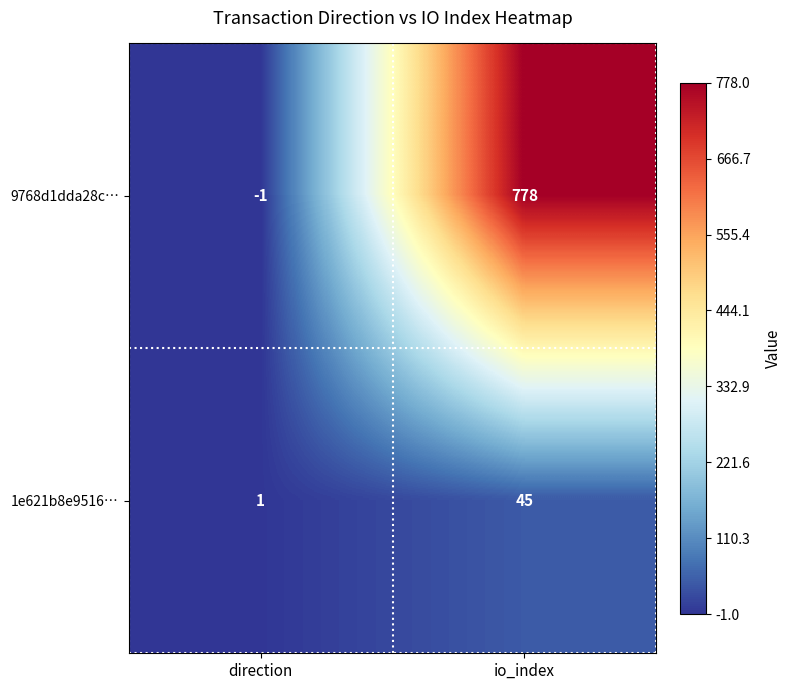

Rank the series by their maximum value, from highest to lowest.

9768d1dda28c…, 1e621b8e9516…